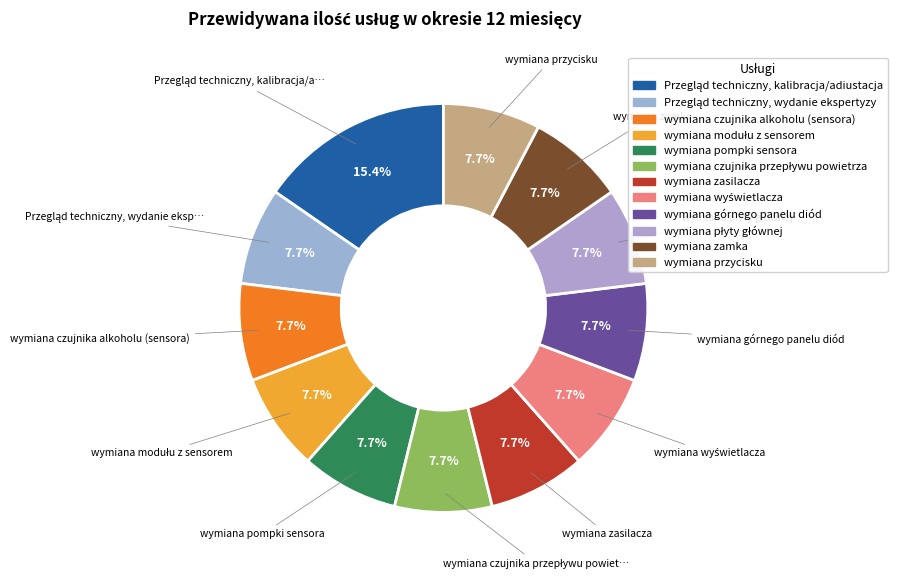

How many segments does this pie chart have?

12